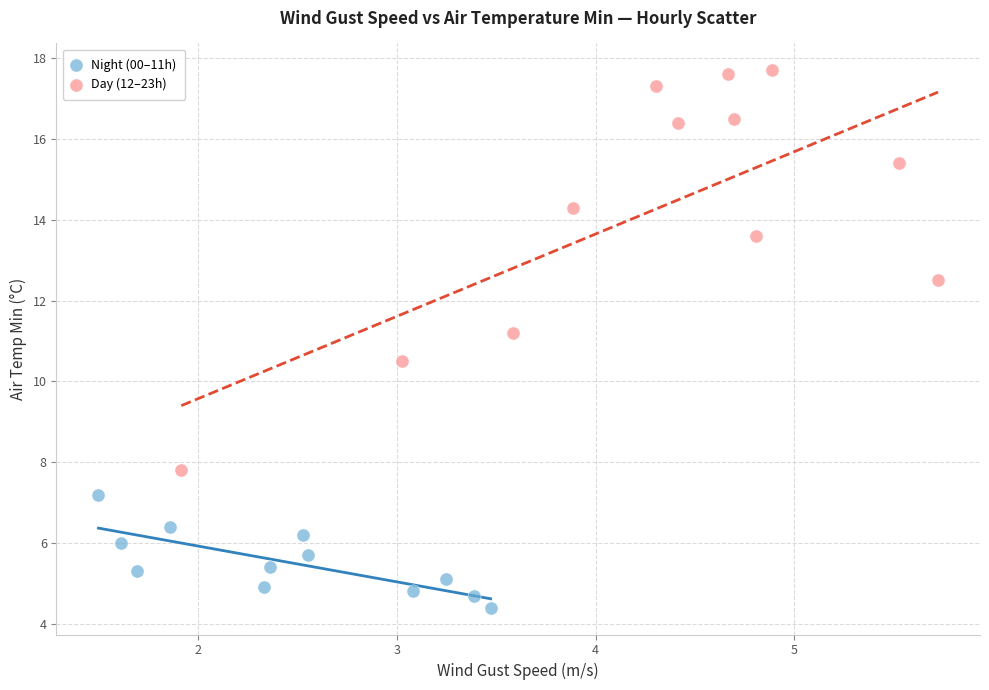

Which series has the widest spread of Y values?

Day (12–23h)